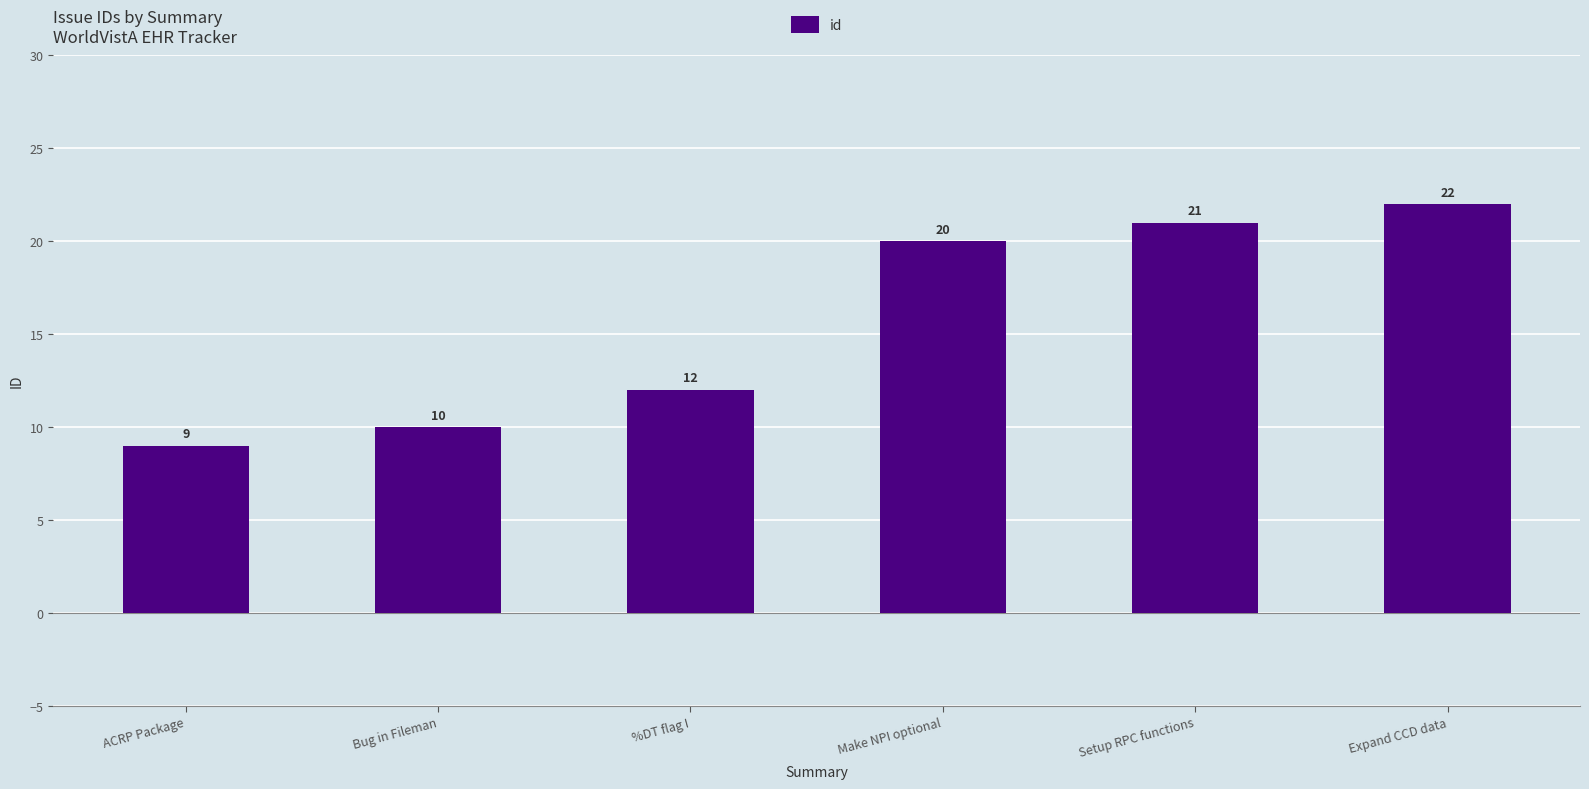

What value does the data have at Bug in Fileman, to the nearest 10?

10